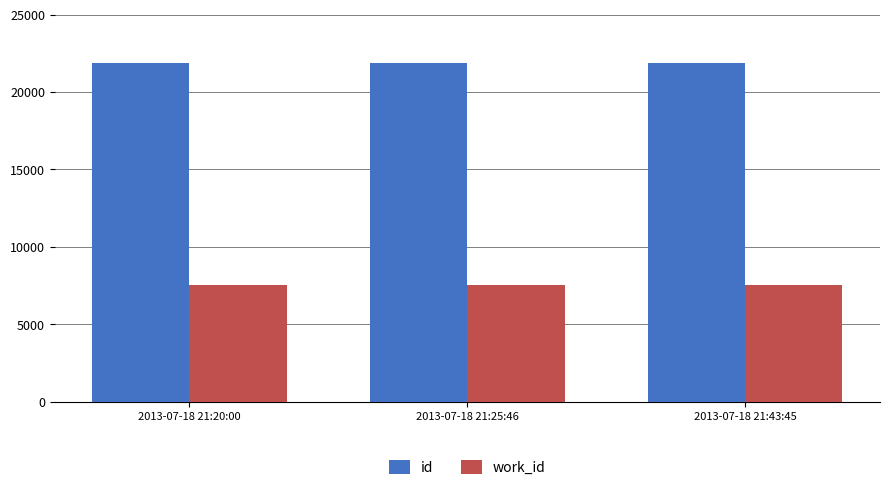

What is the spread (max minus min) of values at 2013-07-18 21:20:00?

14313